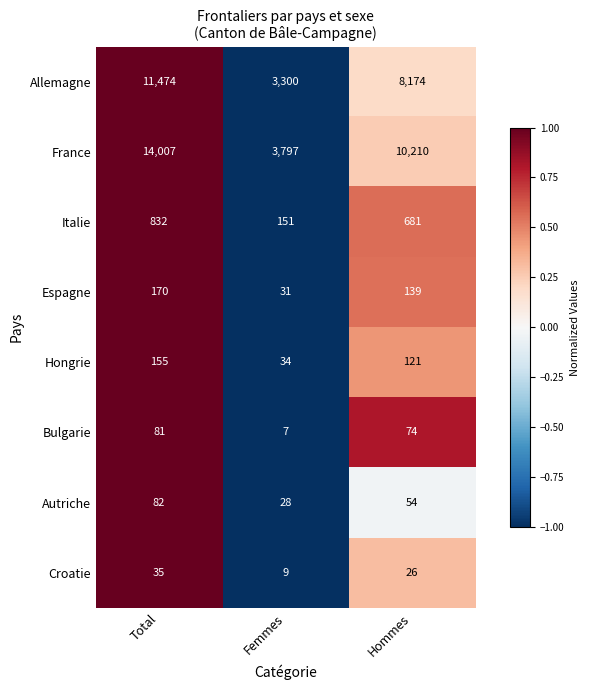

What is the highest value of the Croatie series?

35